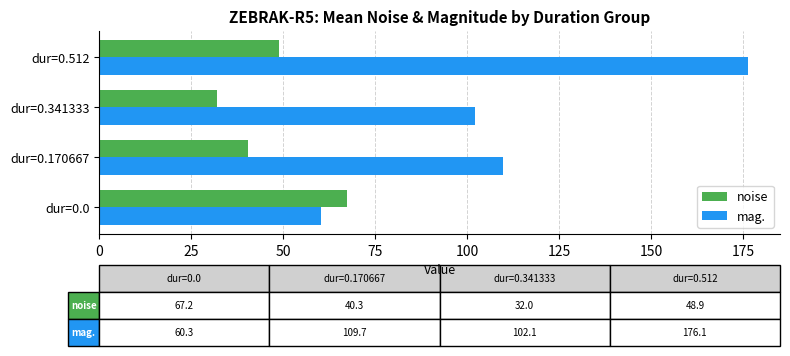

What is the difference between the noise values at dur=0.341333 and dur=0.512?

16.9